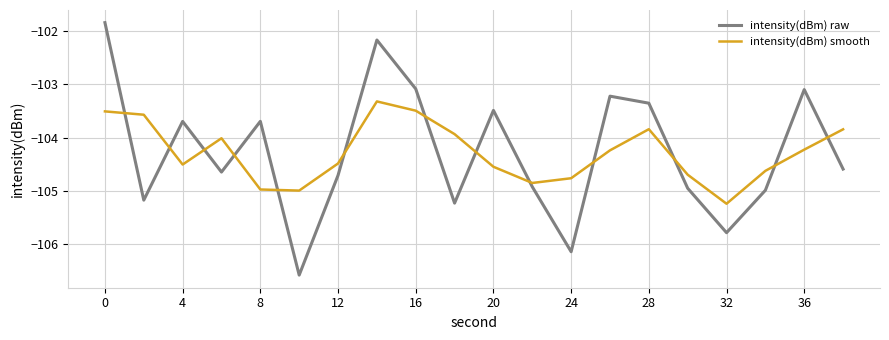

How many times do intensity(dBm) smooth and intensity(dBm) raw cross each other?

13